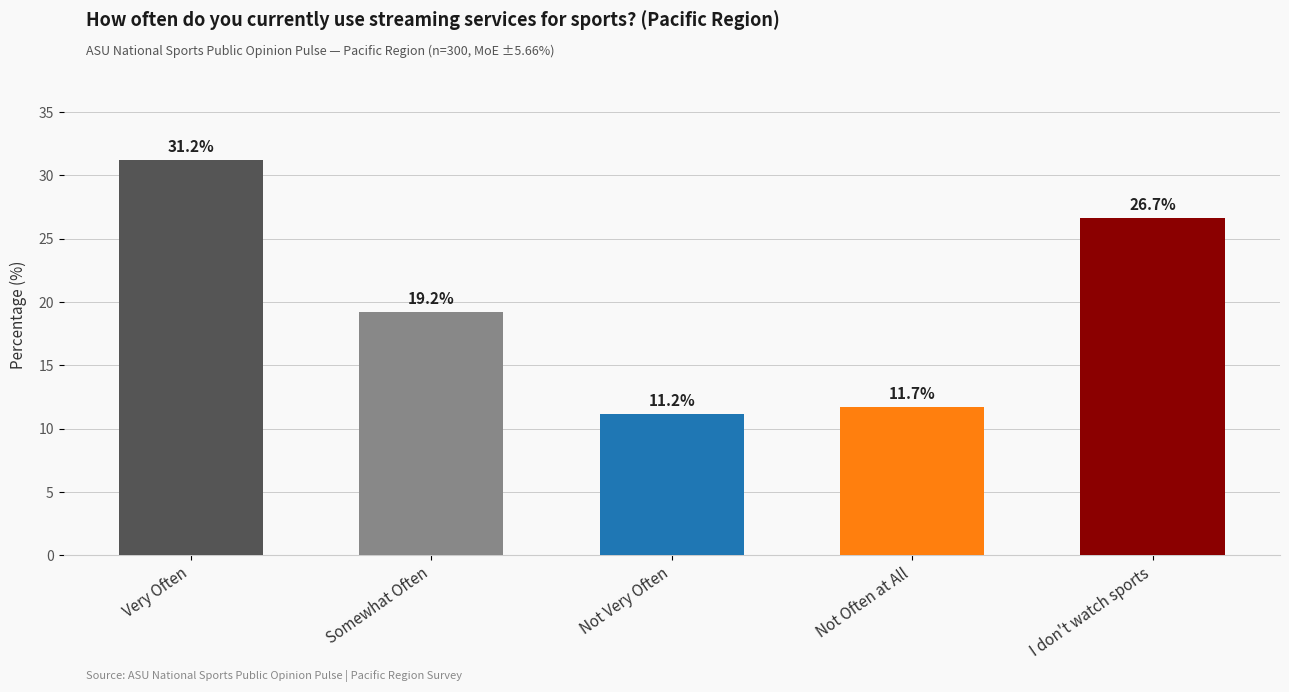

Where does the data first go above 19?

Very Often